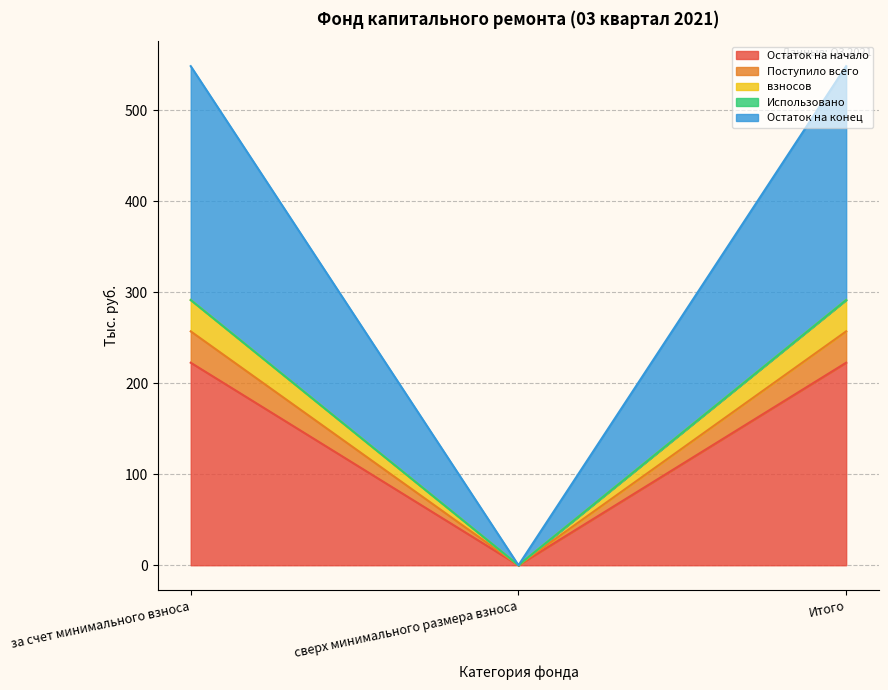

Between за счет минимального взноса and Итого, which series saw the biggest shift?

Остаток на начало